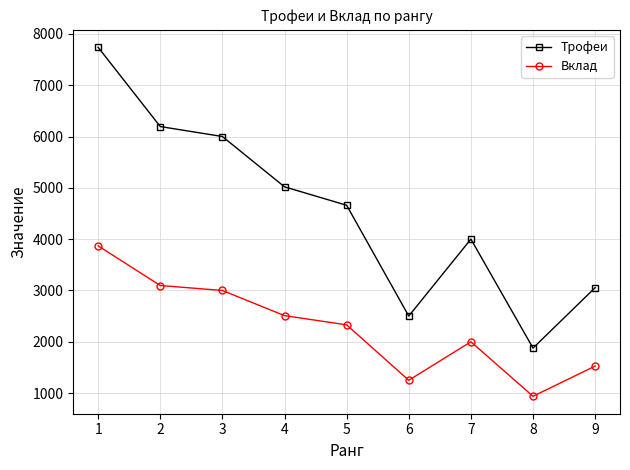

At which category is the sum across all series the highest?

1